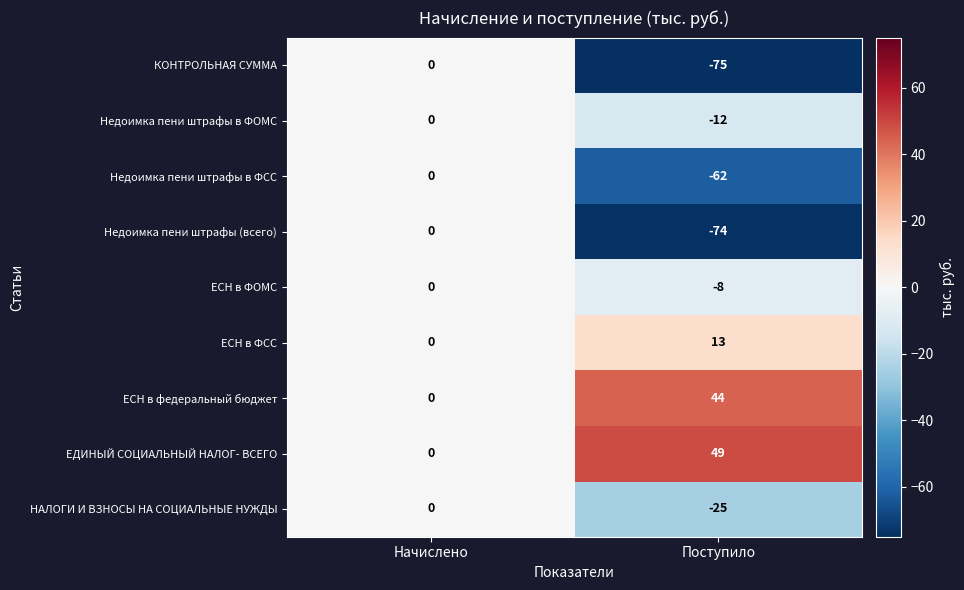

Which series has the largest range (max minus min)?

КОНТРОЛЬНАЯ СУММА